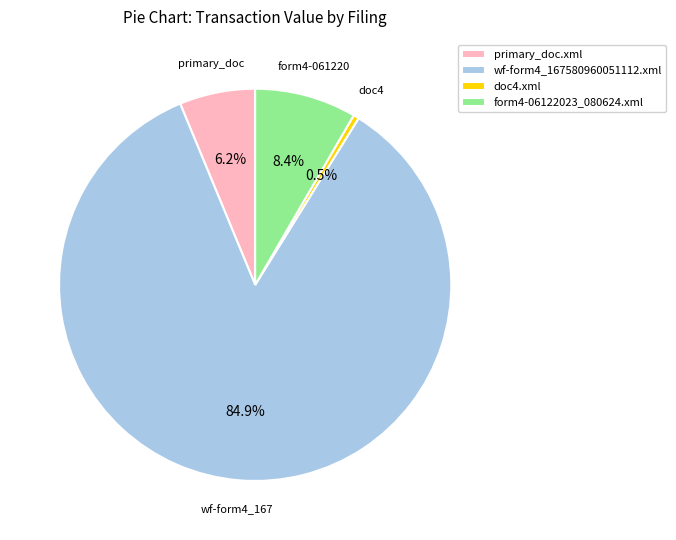

Which category has the smallest portion of the pie?

doc4.xml